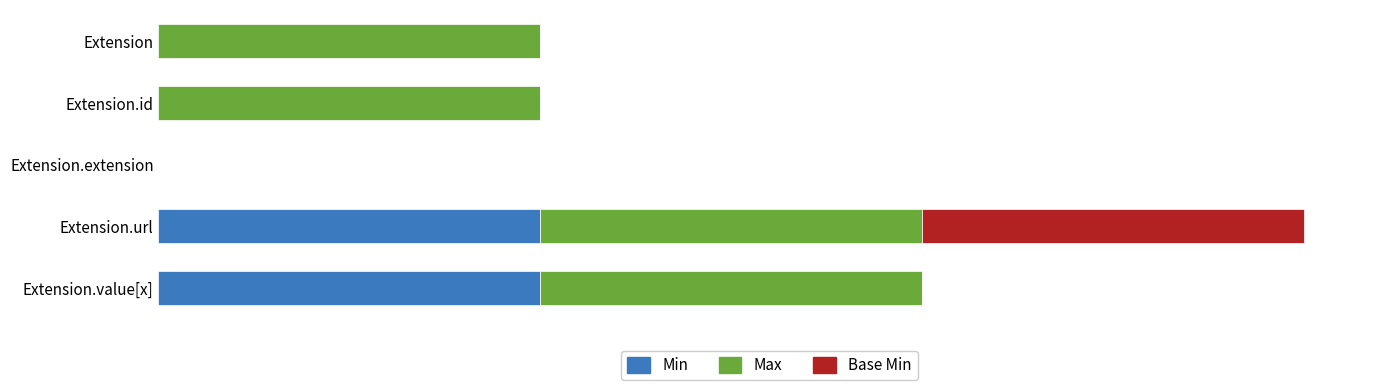

What are all the series names shown in the legend?

Min, Max, Base Min